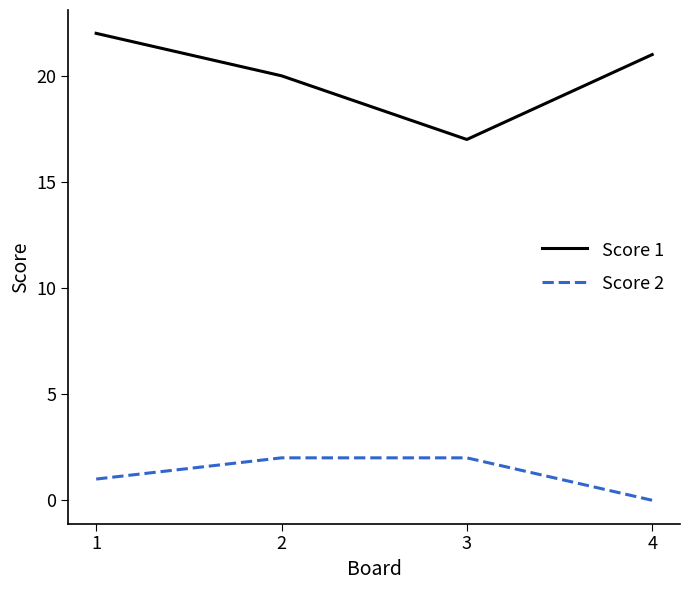

Is this an area chart (filled region under the line)?

No